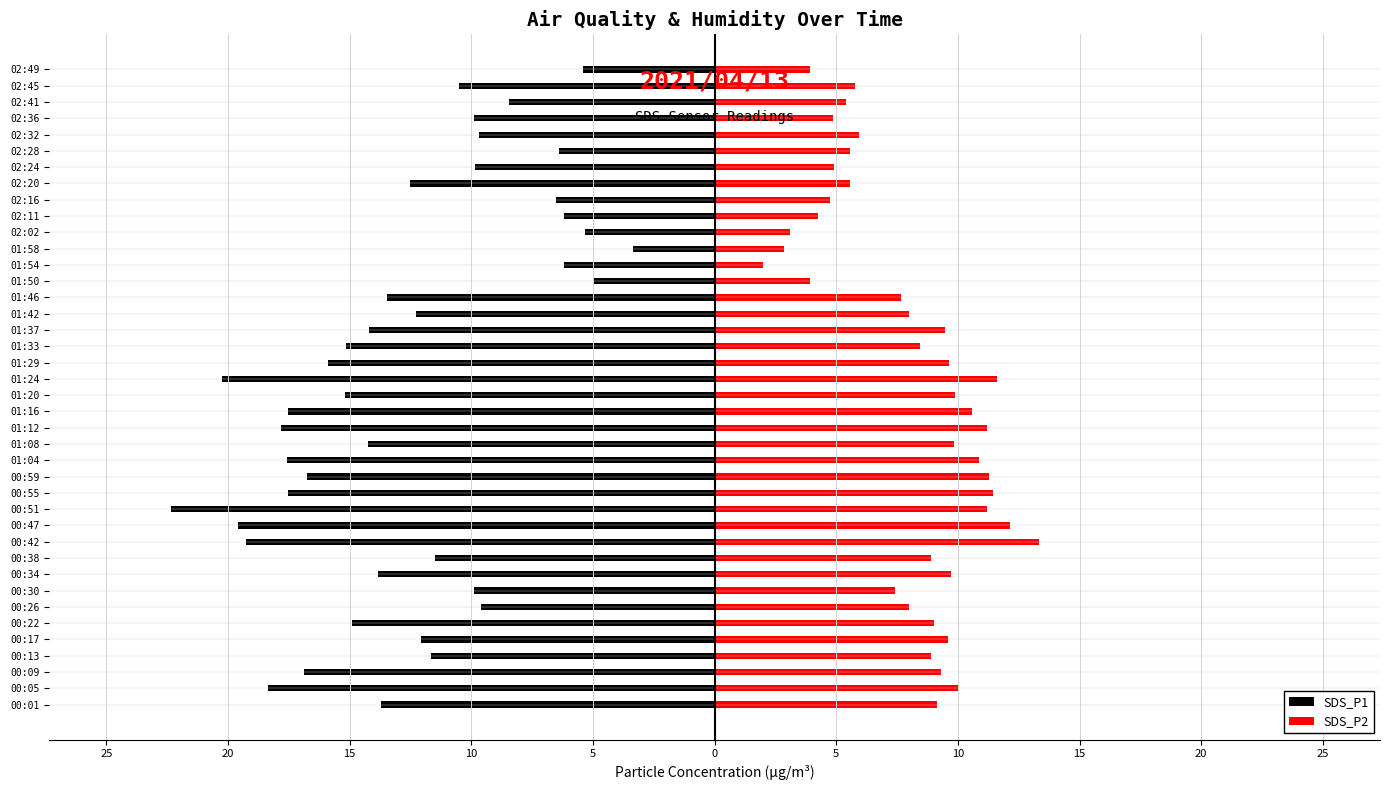

What are all the series names shown in the legend?

SDS_P1, SDS_P2